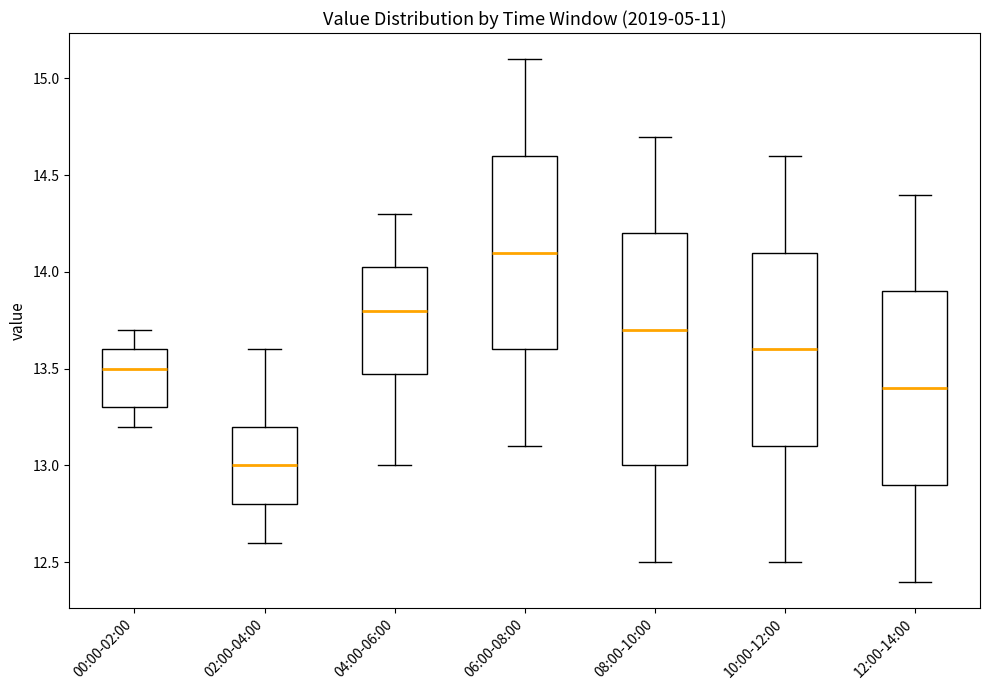

Which box is the tallest, from its lower edge to its upper edge?

08:00-10:00